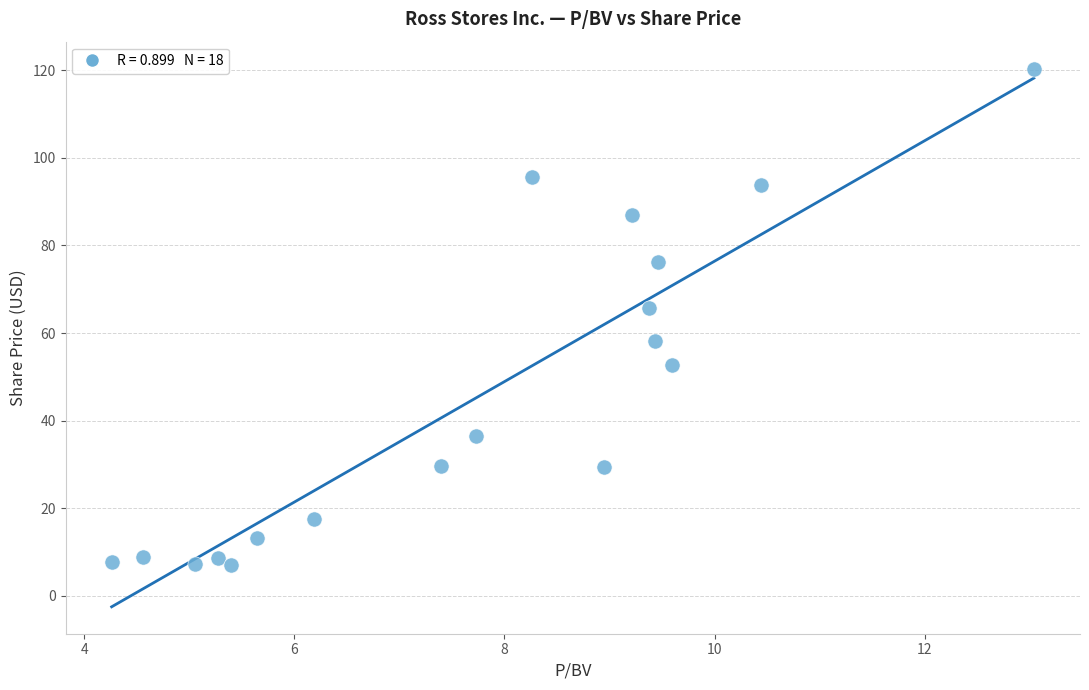

What Y value in the scatter plot is closest to 63?

65.8